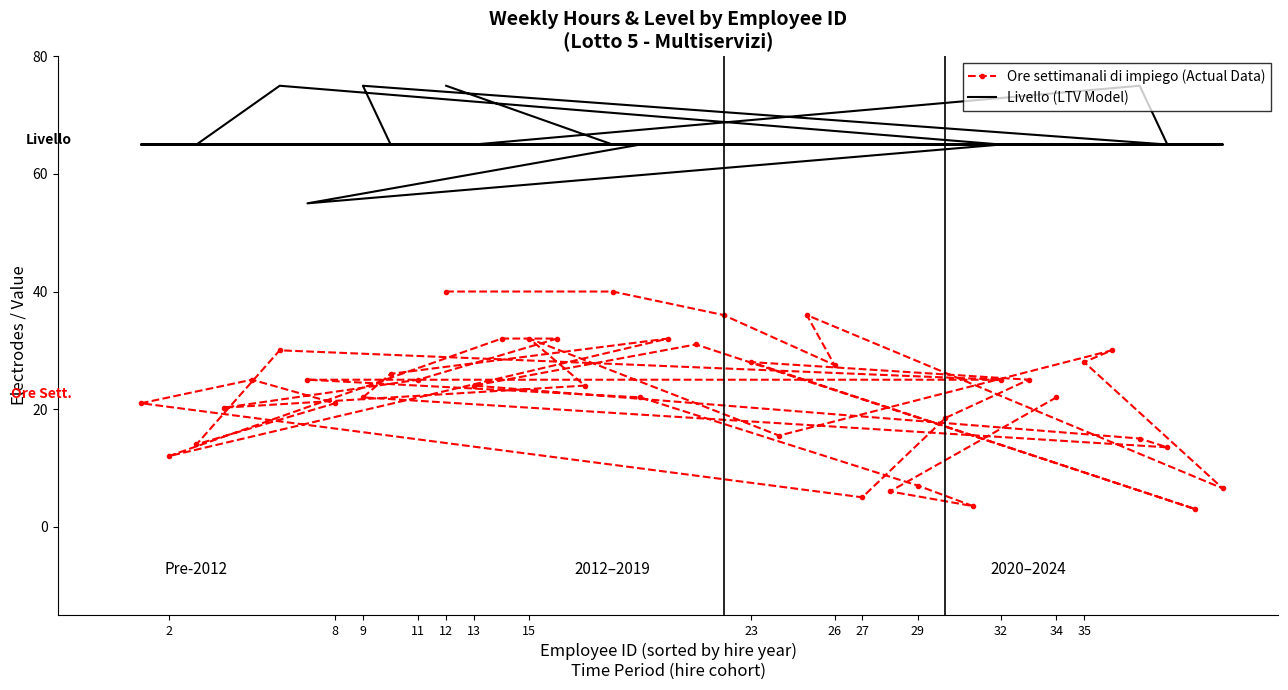

How many lines are shown in the chart?

2